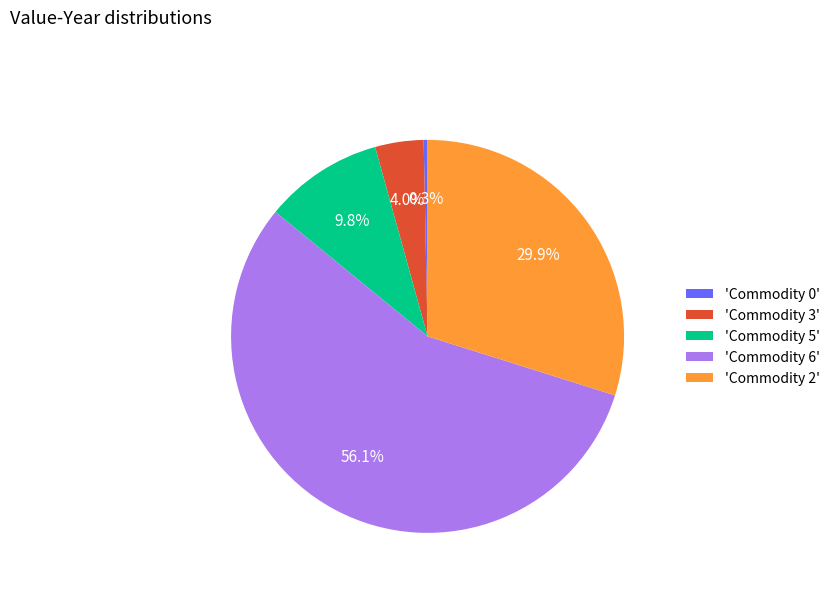

Which has a higher value, 'Commodity 0' or 'Commodity 6'?

'Commodity 6'